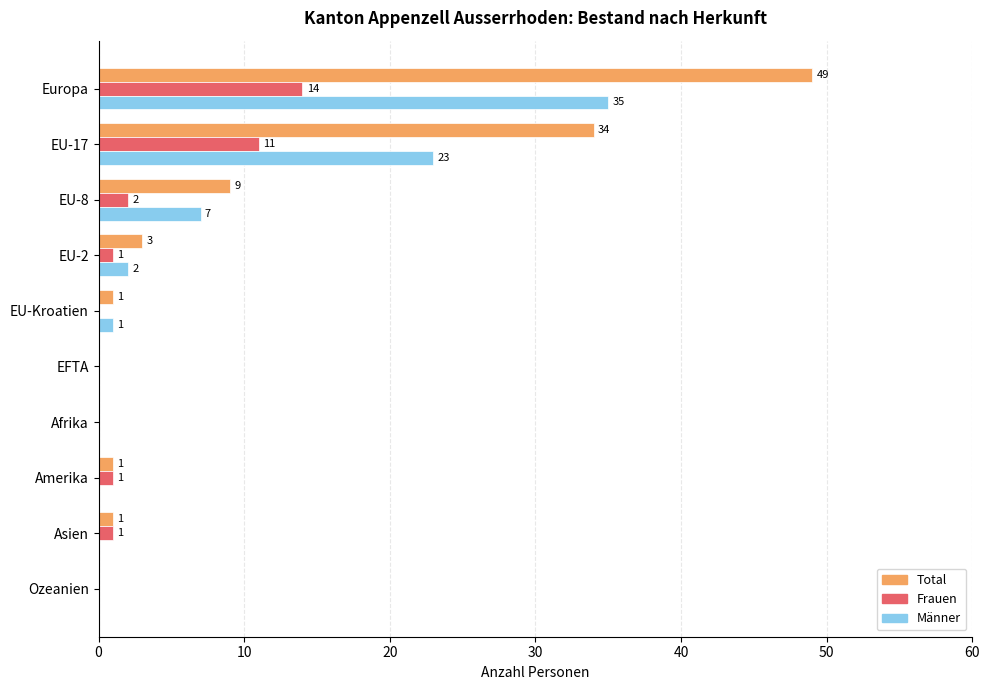

Is it true that Frauen equals -5 at EU-Kroatien?

False